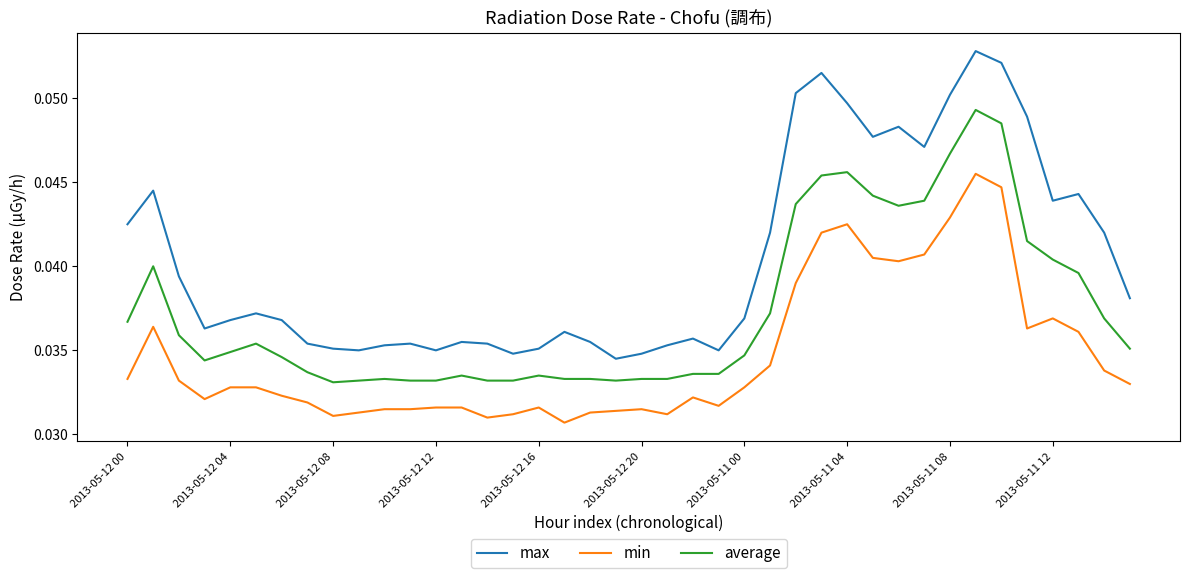

How many min values are between 0 and 1?

40